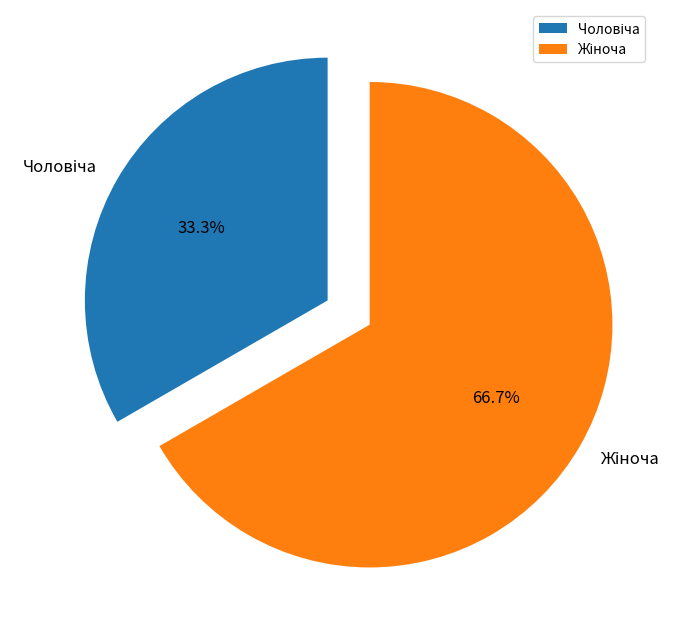

To the nearest percent, what is the difference between the largest and smallest slice percentages?

33%